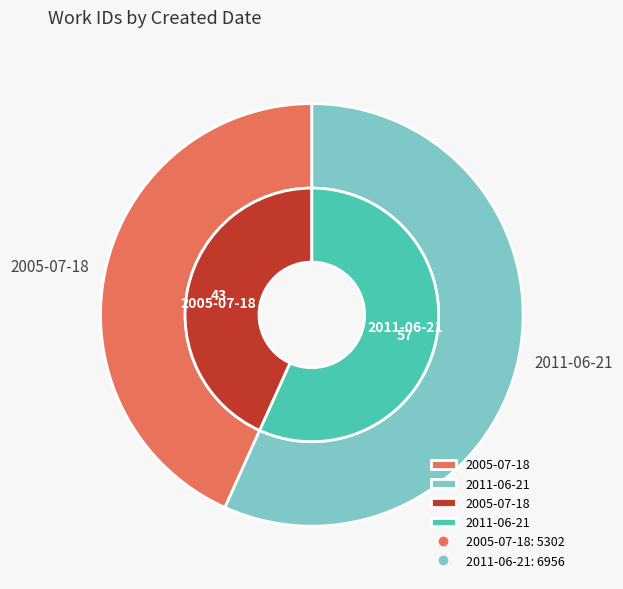

Which category has the biggest portion of the pie?

2011-06-21